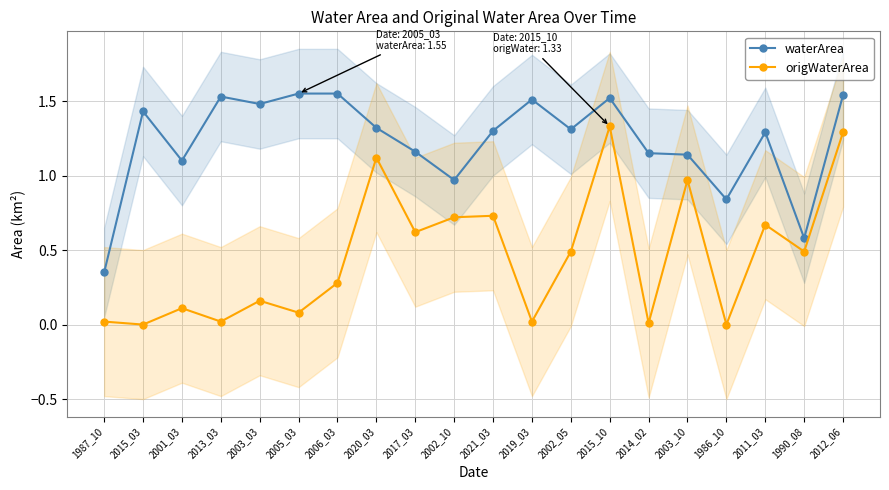

Where is the first local minimum for waterArea?

2001_03